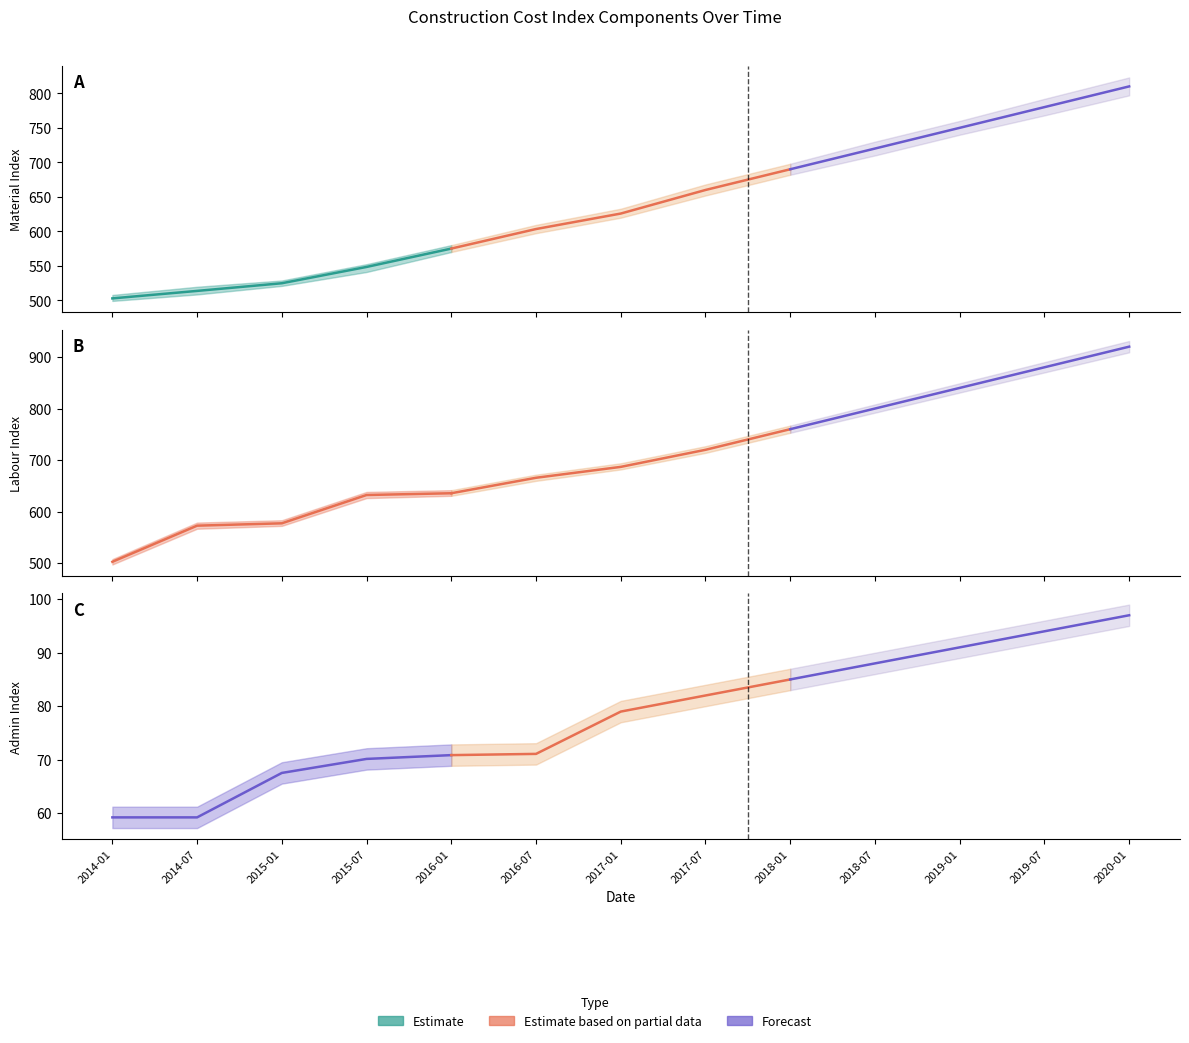

How many lines are shown in the chart?

3